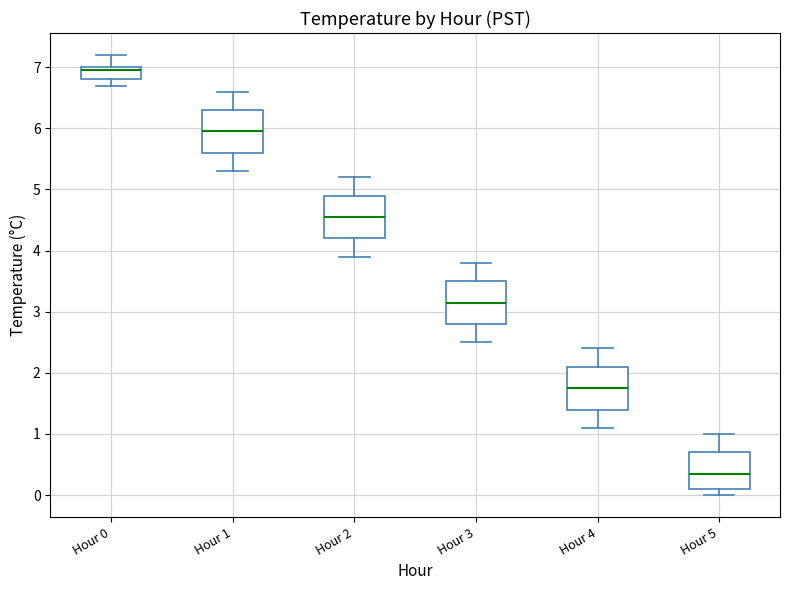

Reading left to right, transcribe this box plot: for each box, give where its median line is, the range the box spans, and where its two whiskers end, as read against the y-axis. The values are not printed on the chart, so give them approximately, as read against the axis.

Hour 0: median 7.0 (just below the box's upper edge), box 6.8 to 7.0, whiskers 6.7 to 7.2
Hour 1: median 6.0, box 5.6 to 6.3, whiskers 5.3 to 6.6
Hour 2: median 4.6, box 4.2 to 4.9, whiskers 3.9 to 5.2
Hour 3: median 3.2, box 2.8 to 3.5, whiskers 2.5 to 3.8
Hour 4: median 1.8, box 1.4 to 2.1, whiskers 1.1 to 2.4
Hour 5: median 0.4, box 0.1 to 0.7, whiskers 0.0 to 1.0